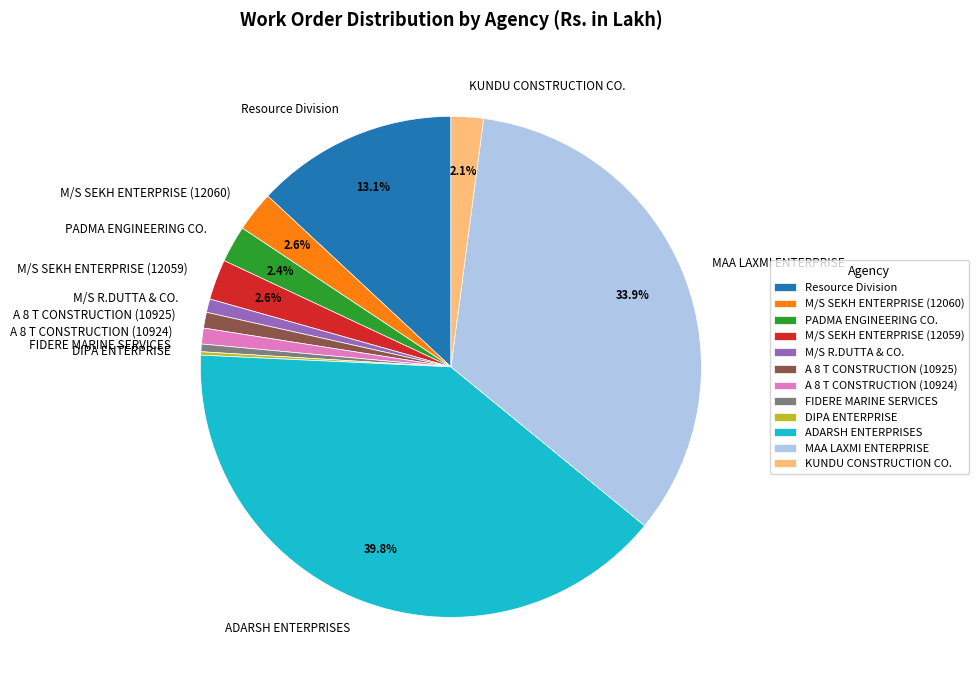

Does A 8 T CONSTRUCTION (10925) represent more than half of the total?

No